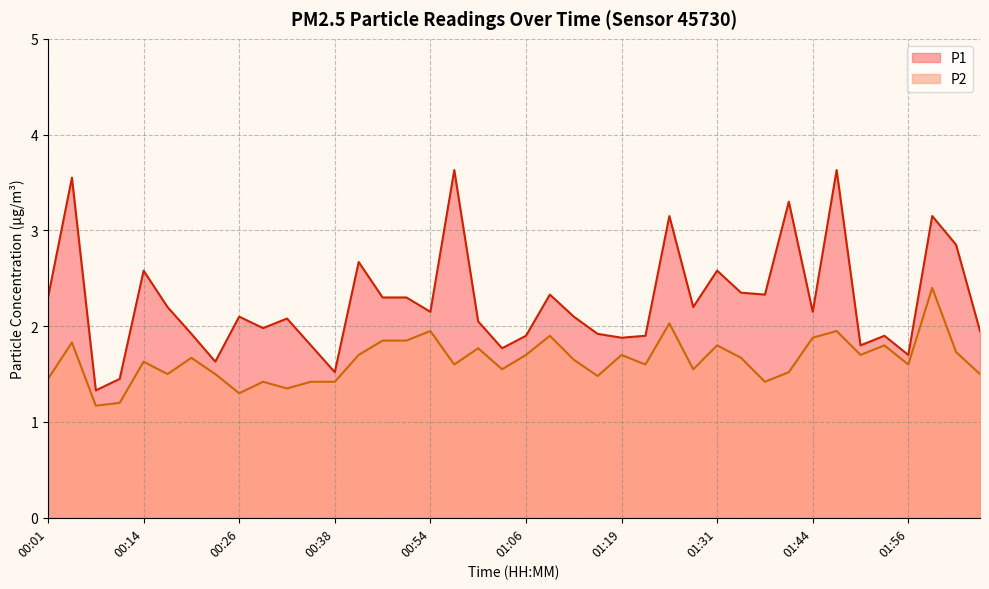

The P1 series shows 1.9 at 01:19. True or false?

True